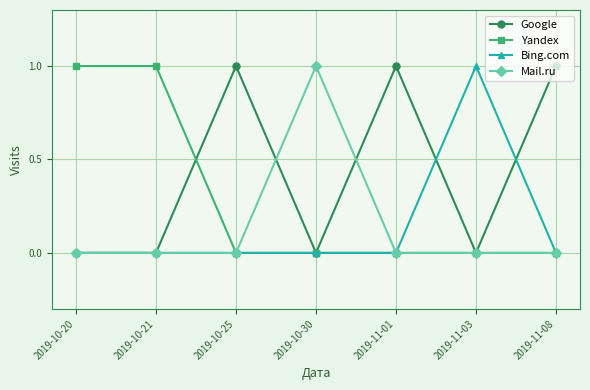

What is the highest value of the Mail.ru series?

1